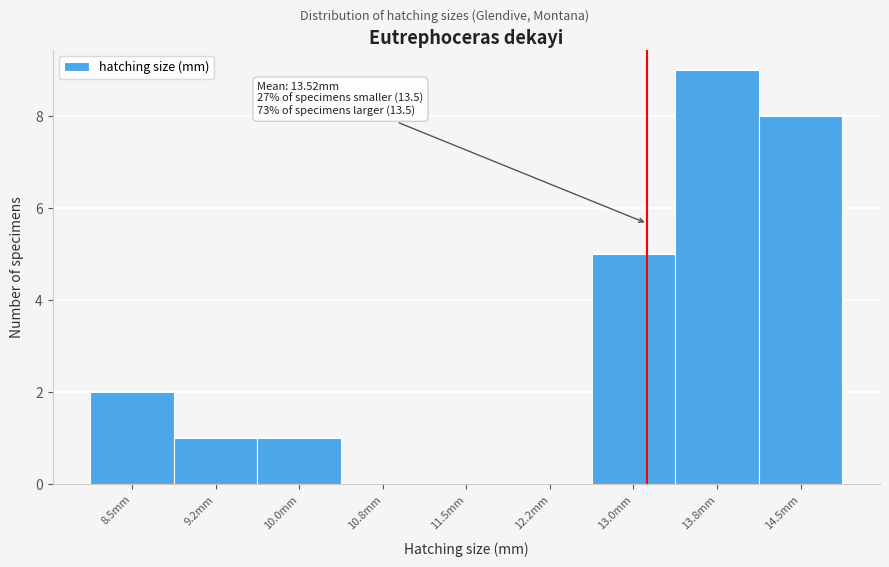

Reading right to left, list all the values displayed in this chart.

14.5mm=8	13.8mm=9	13.0mm=5	12.2mm=0	11.5mm=0	10.8mm=0	10.0mm=1	9.2mm=1	8.5mm=2